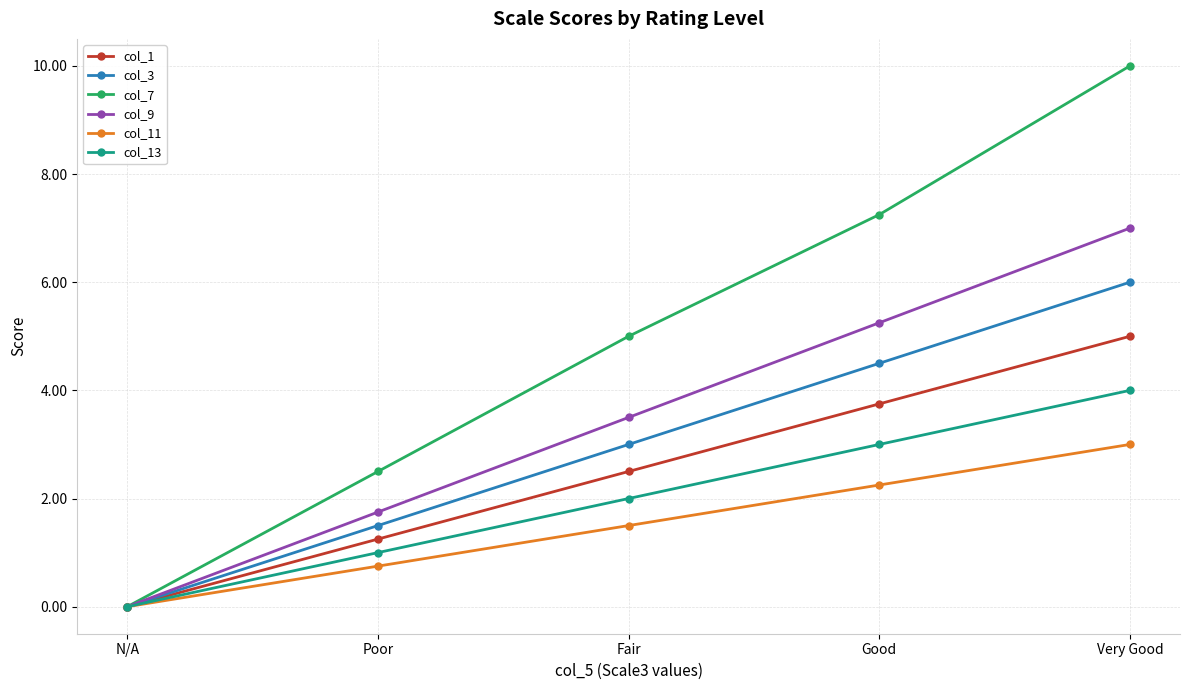

What is the label of the 2nd point from the right?

Good